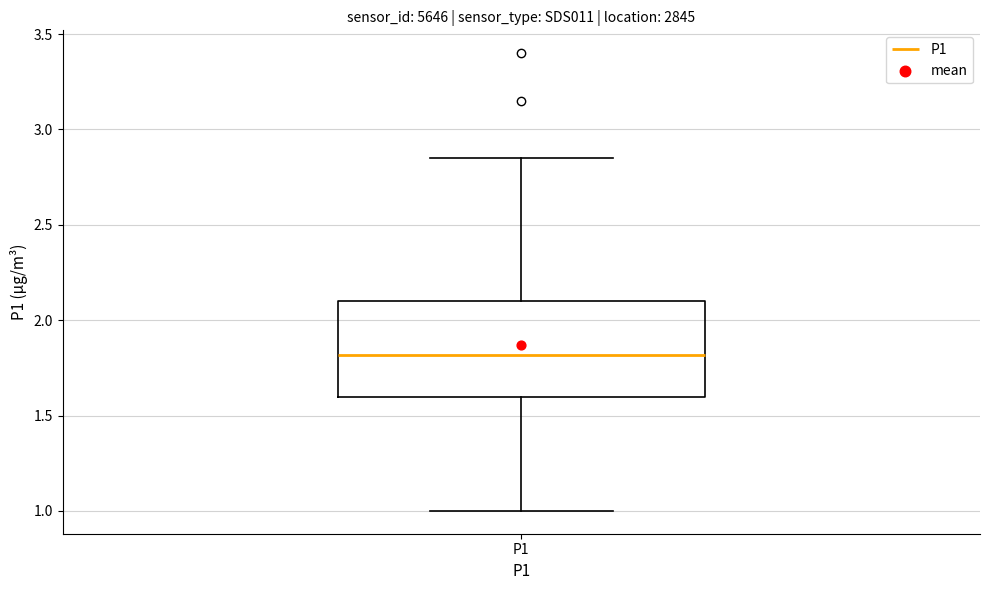

Where does the upper whisker of the box for P1 end on the y-axis? The values are not printed on the chart, so give them approximately, as read against the axis.

2.85